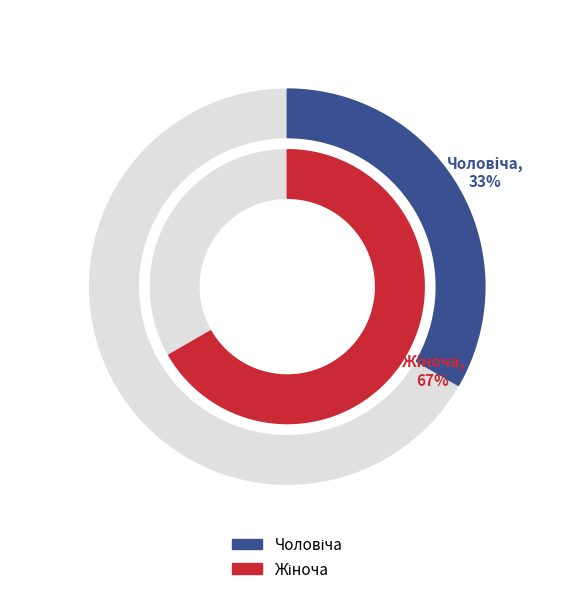

What portion of the pie excludes Чоловіча?

66.7%